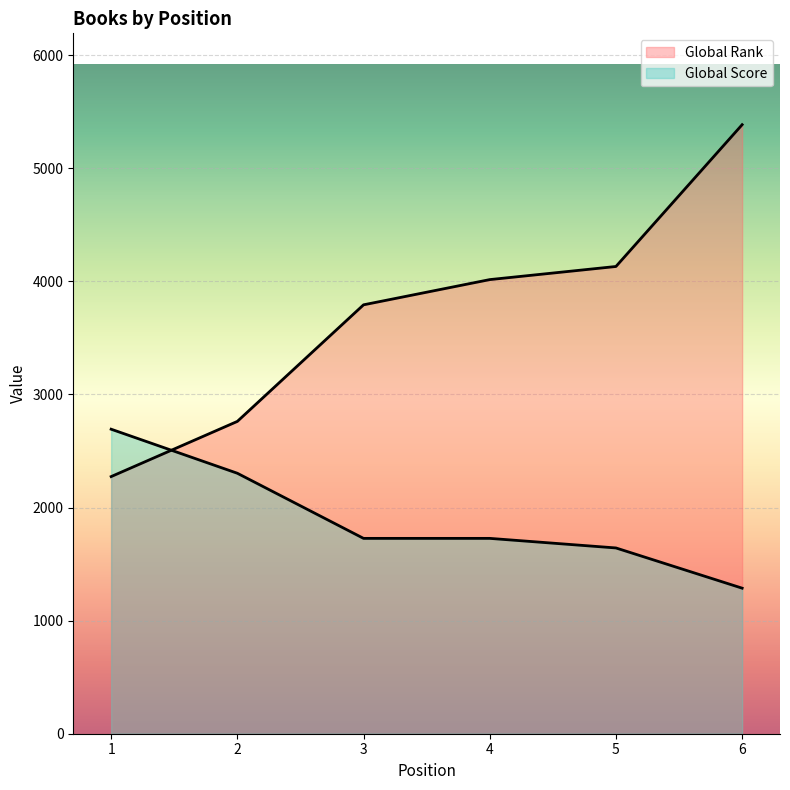

Rank the categories by Global Score value from lowest to highest.

6, 5, 3, 4, 2, 1